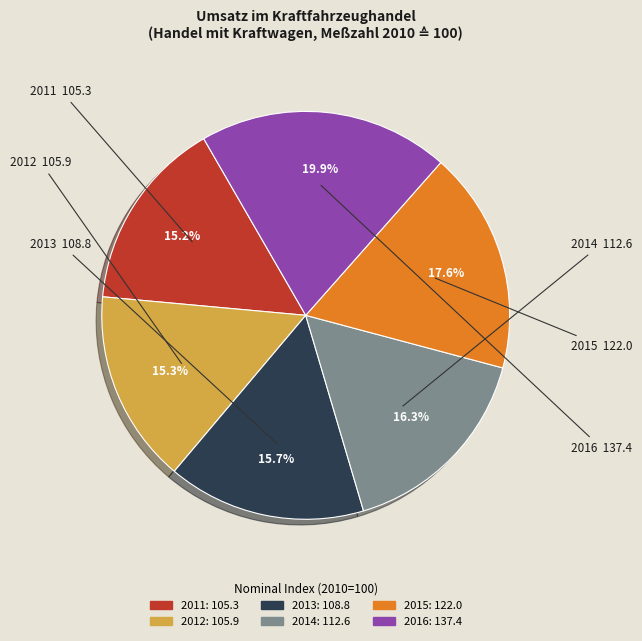

Which category has the biggest portion of the pie?

2016